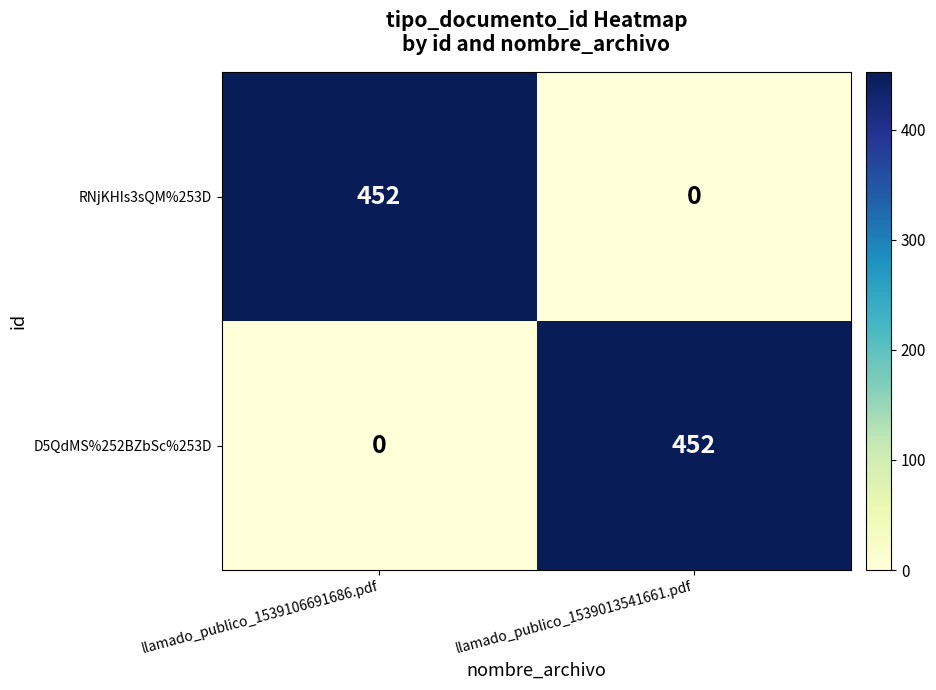

At which label is D5QdMS%252BZbSc%253D closest to 226?

llamado_publico_1539106691686.pdf